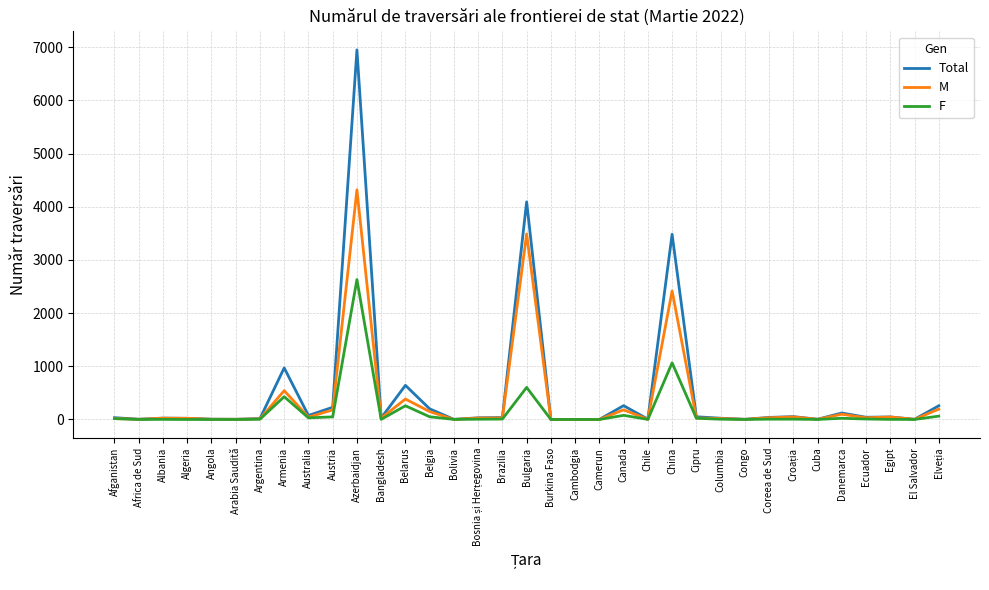

How many values in the F series are below 5?

15